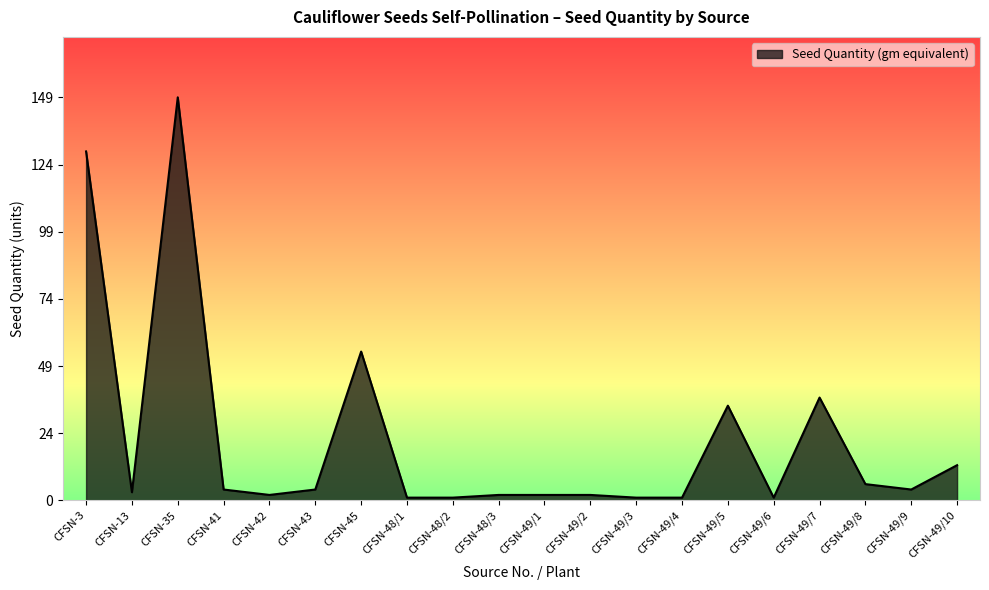

How many lines are shown in the chart?

1